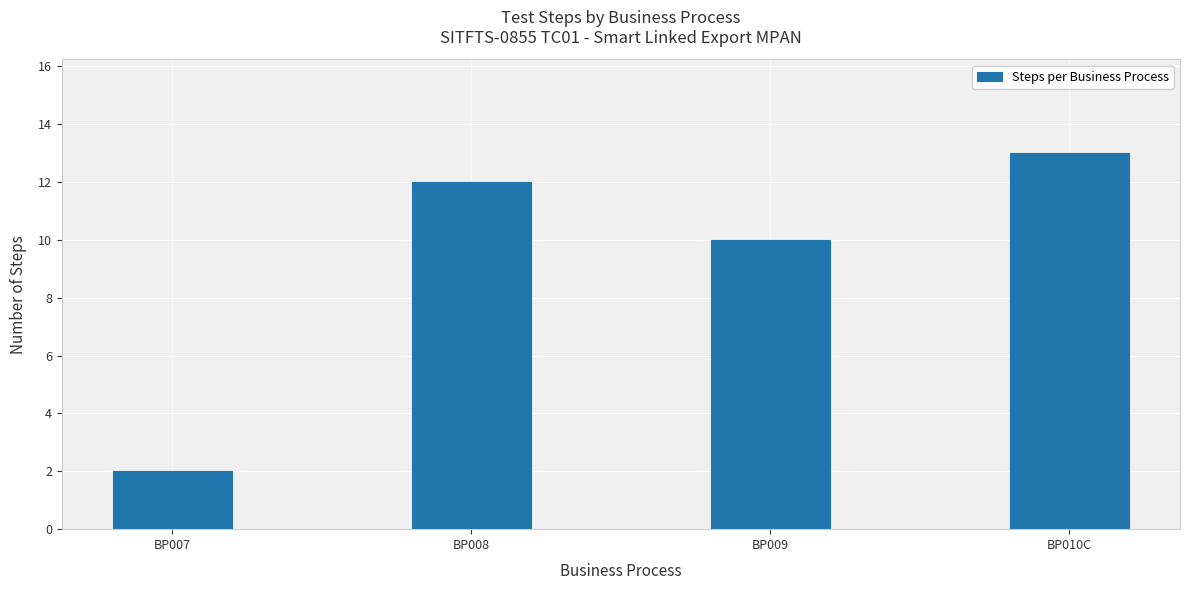

What is the approximate value at BP007?

2